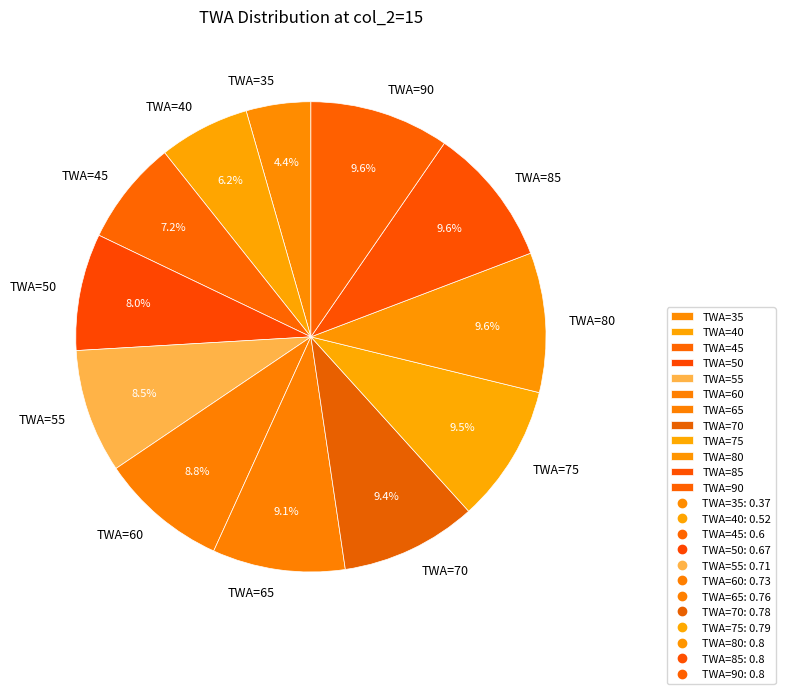

Which has a higher value, TWA=70 or TWA=60?

TWA=70